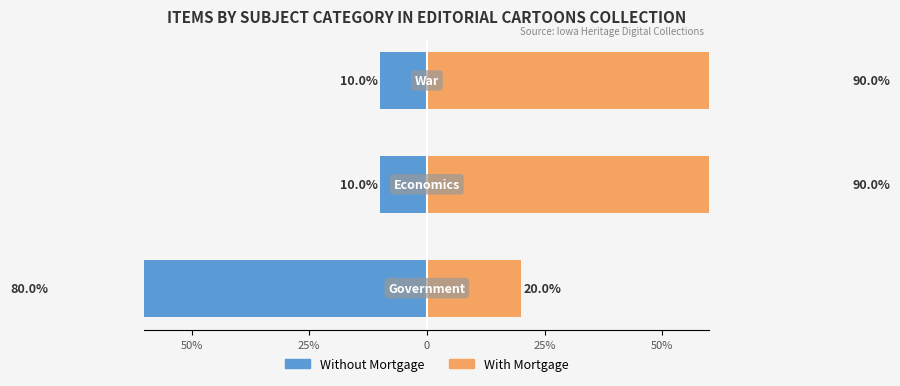

The value of With Mortgage at 25% is 61. True or false?

False